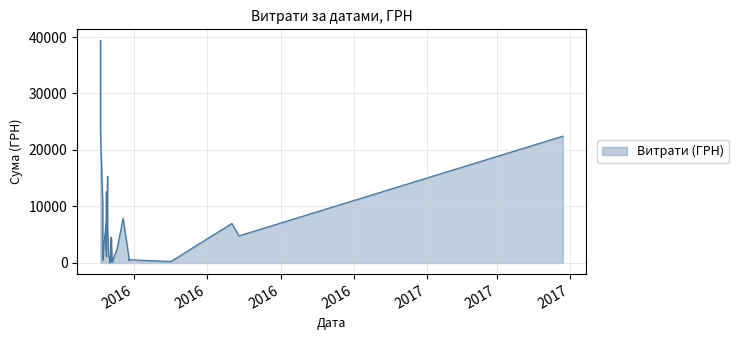

Does the chart display data point markers on the line(s)?

No